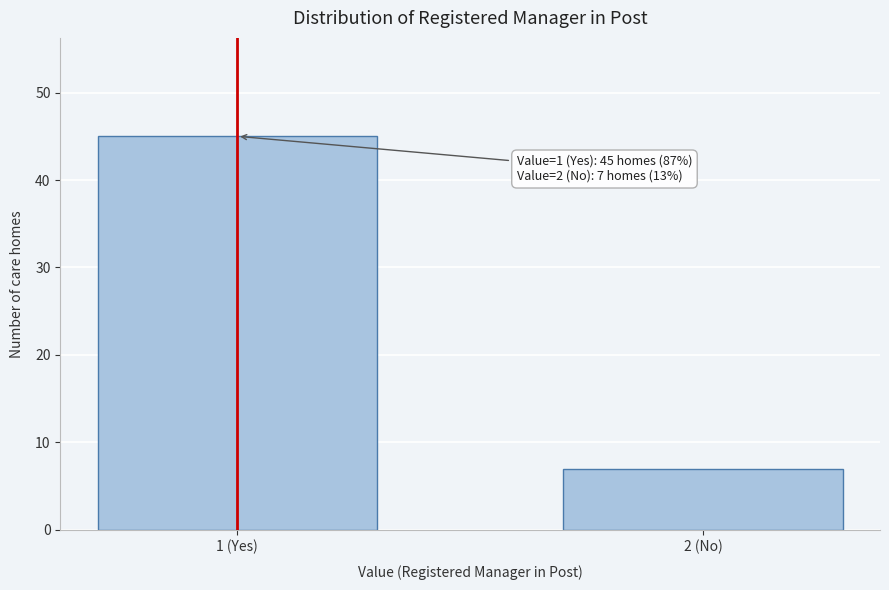

Reading left to right, list all the values displayed in this chart.

1 (Yes)=45	2 (No)=7